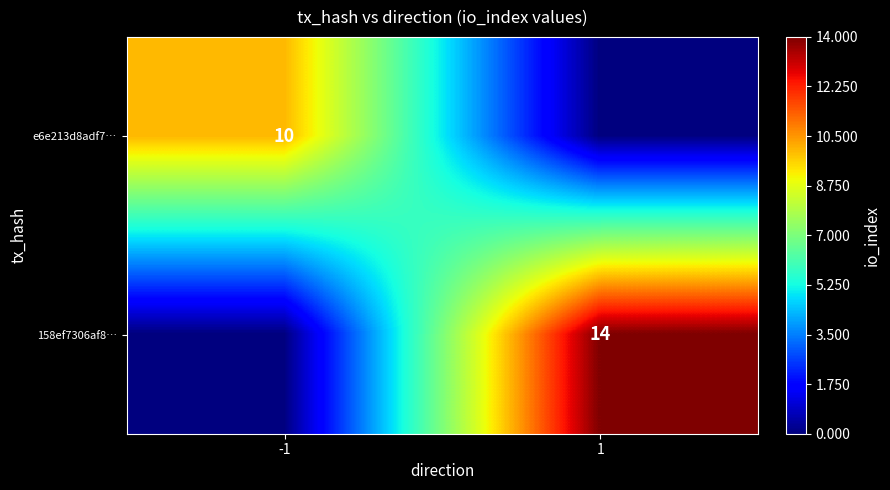

Between 1 and -1, which is larger?

-1